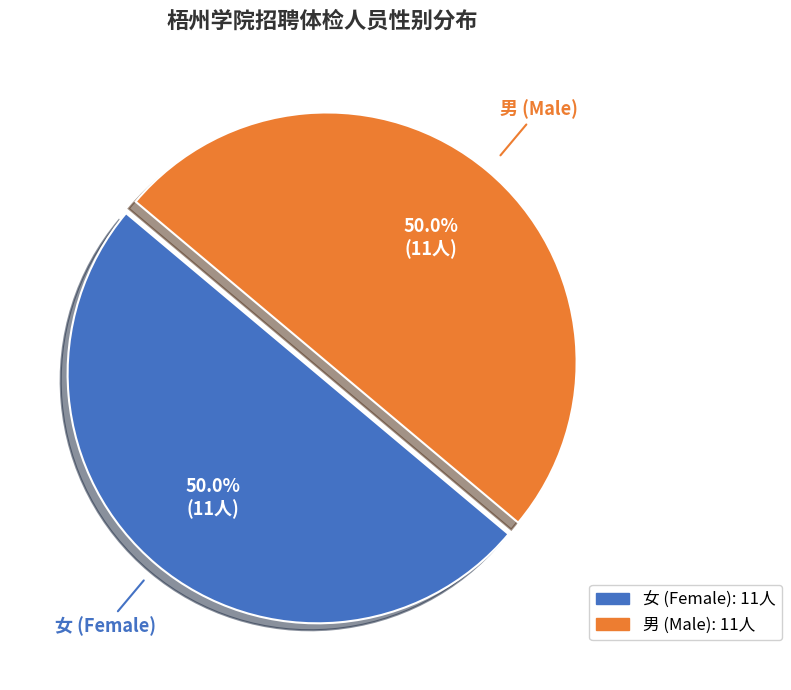

How many slices are in this pie chart?

2